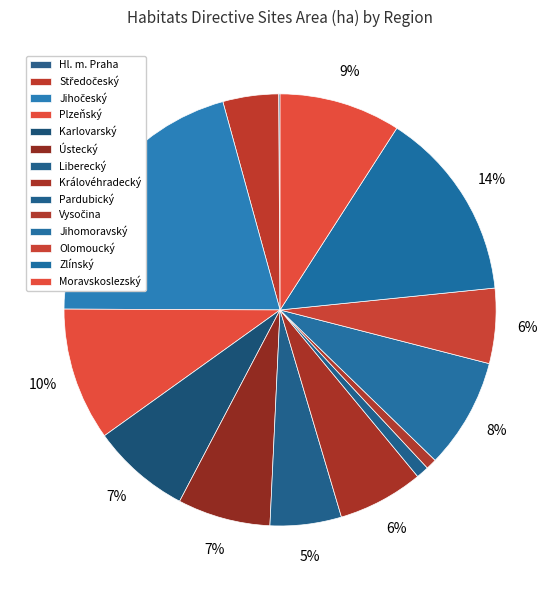

How many segments does this pie chart have?

14